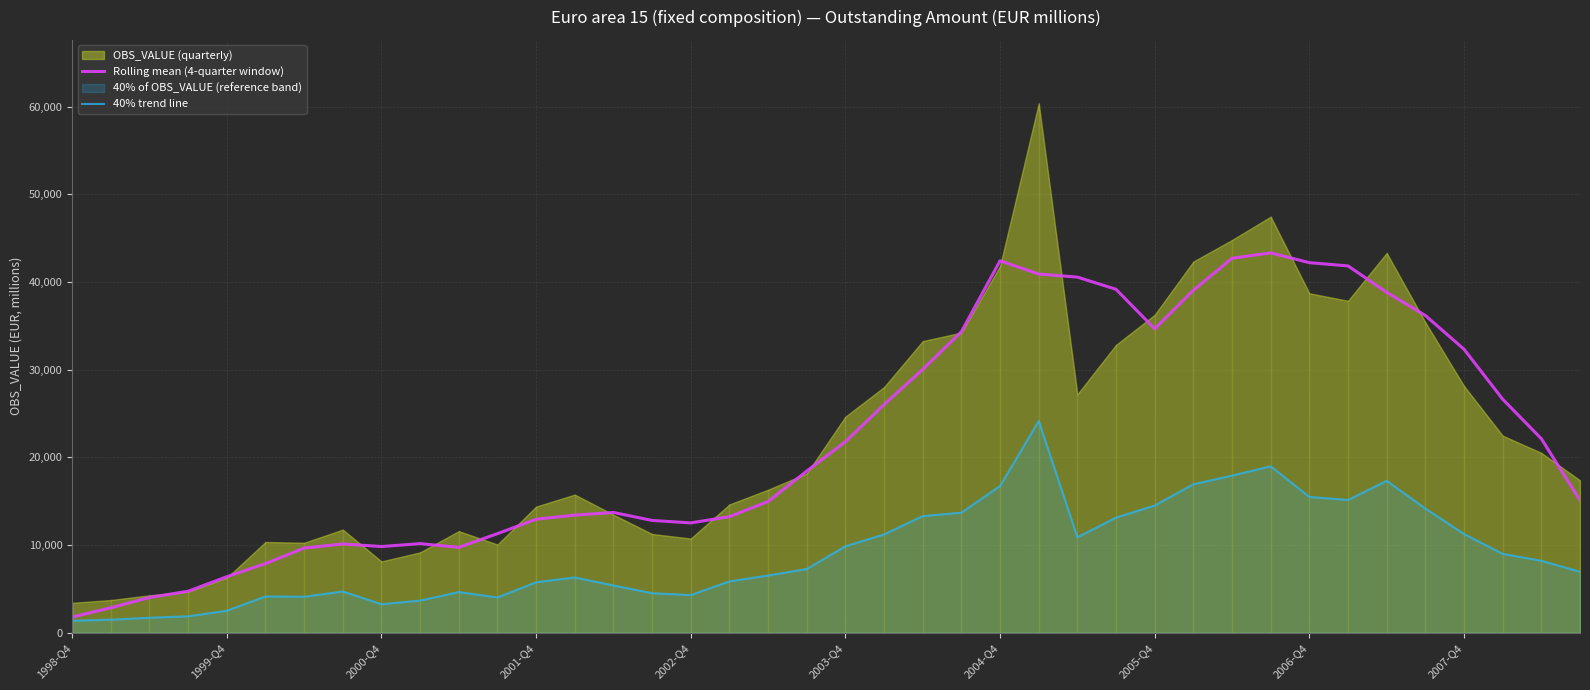

How many data points does each series have?

40